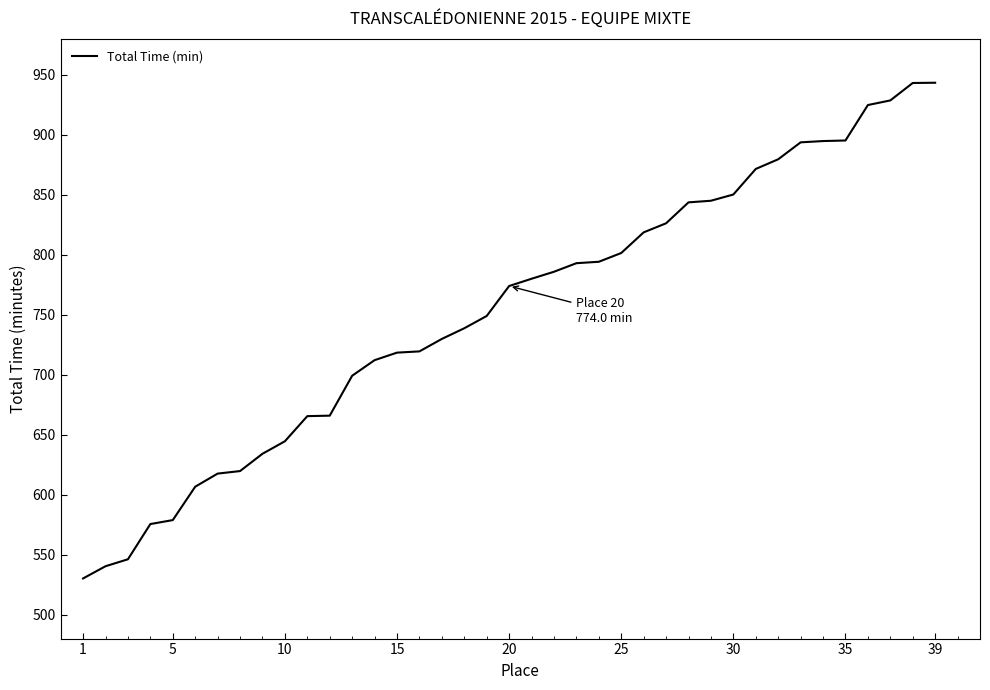

What is the difference between the maximum and minimum values?

413.3